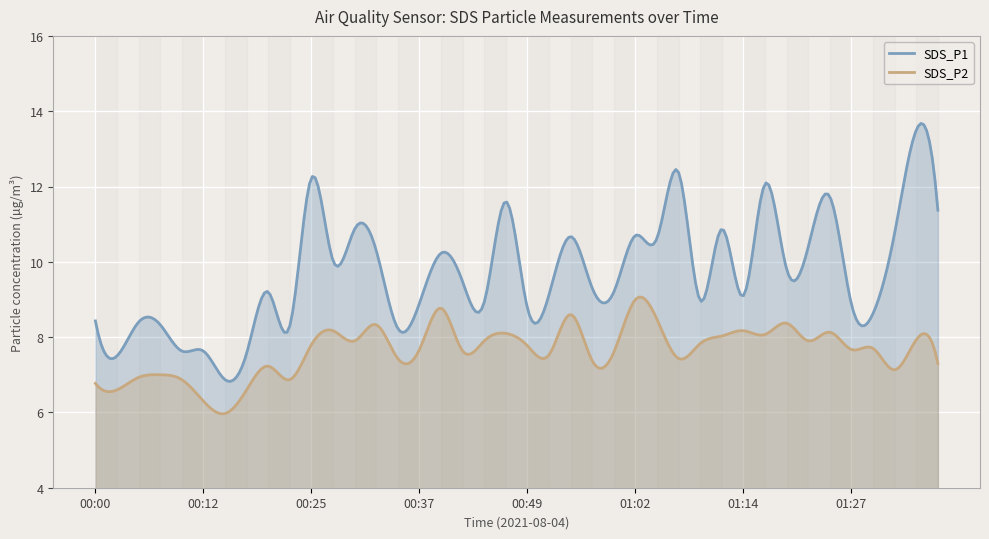

What is the minimum value shown in the chart?

6.0